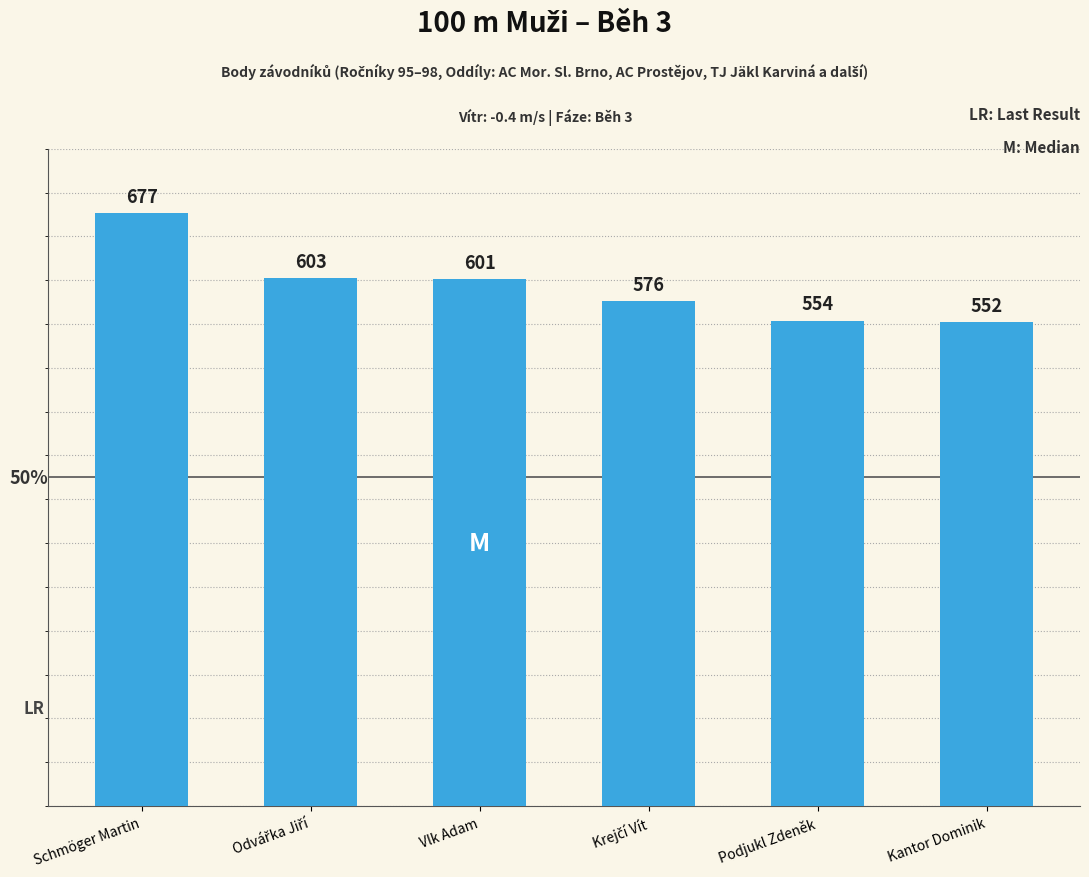

What is the maximum value shown in the chart?

677